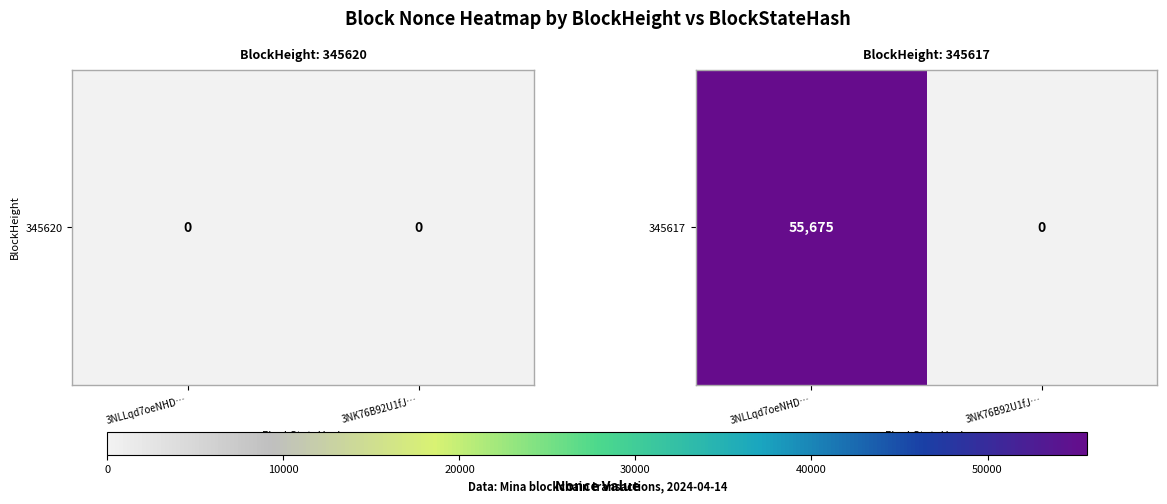

List the labels in order of value, largest first.

3NLLqd7oeNHD…, 3NK76B92U1fJ…